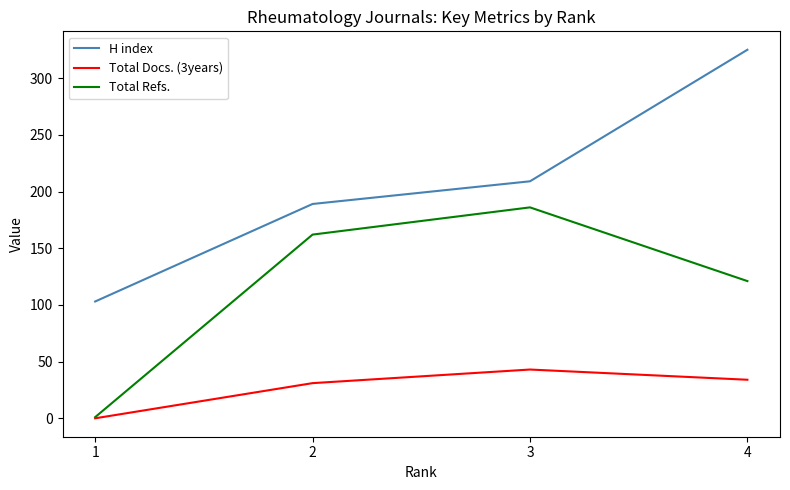

True or false: H index and Total Refs. intersect in this chart.

False